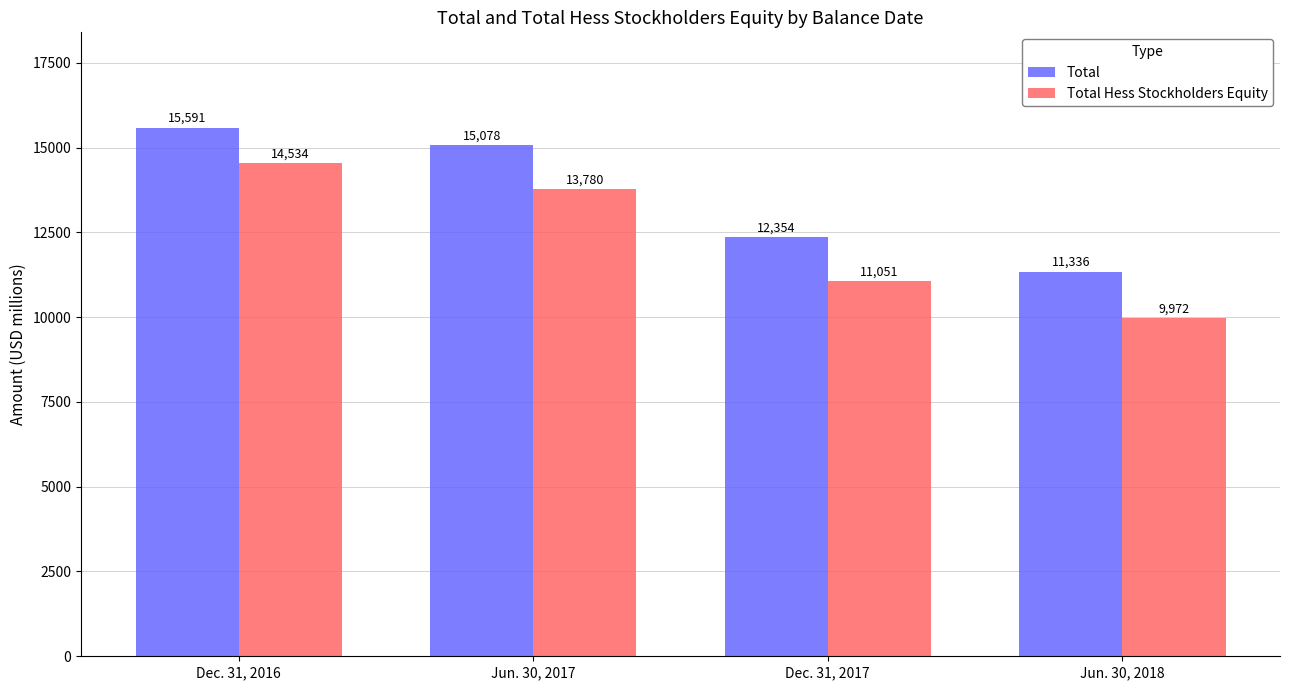

True or false: Total Hess Stockholders Equity has a value of 11051 at Dec. 31, 2017.

True